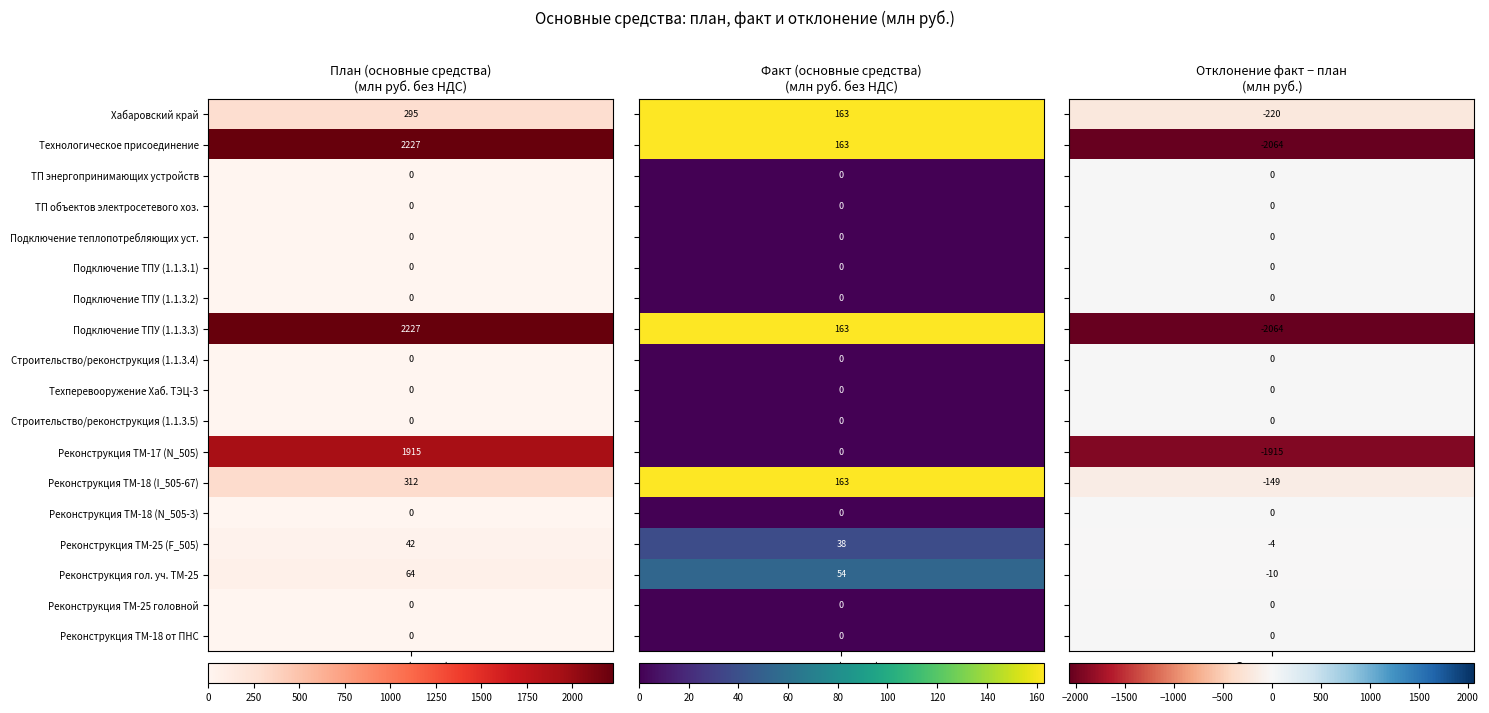

True or false: 1.1 has a value of 90.1 at 1.

False